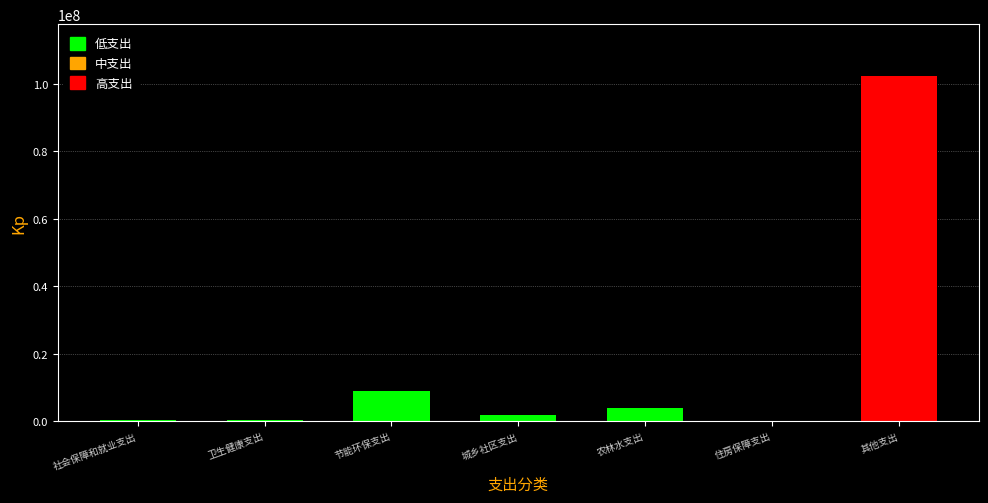

Which has a higher value, 农林水支出 or 节能环保支出?

节能环保支出